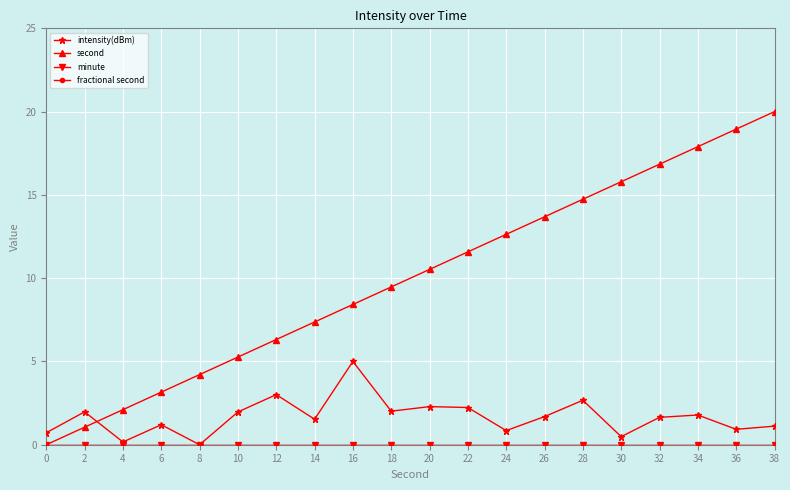

Is this an area chart (filled region under the line)?

No